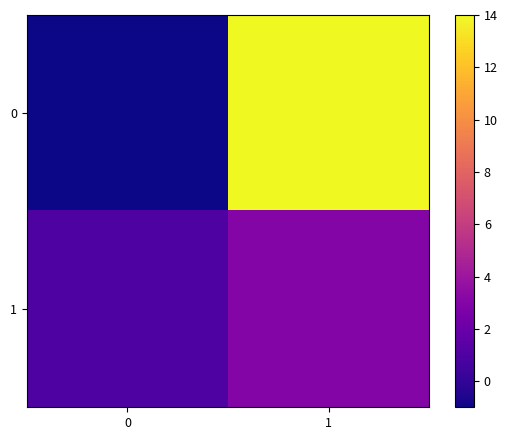

At which category is the sum across all series the highest?

1